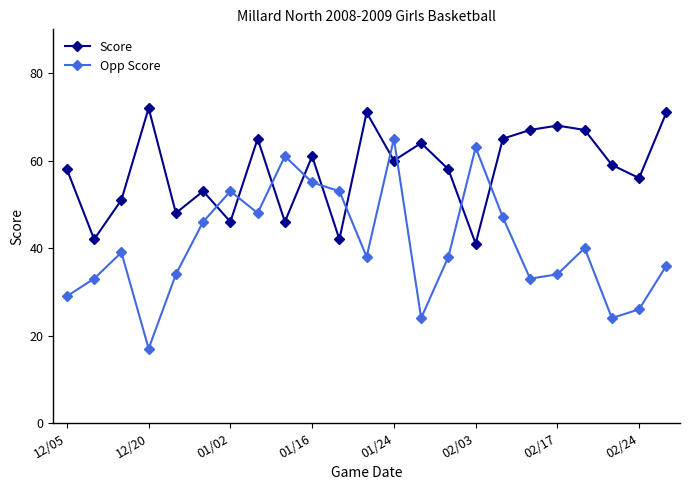

Reading right to left, what are all the values shown in this chart?

Score: 71	56	59	67	68	67	65	41	58	64	60	71	42	61	46	65	46	53	48	72	51	42	58
Opp Score: 36	26	24	40	34	33	47	63	38	24	65	38	53	55	61	48	53	46	34	17	39	33	29